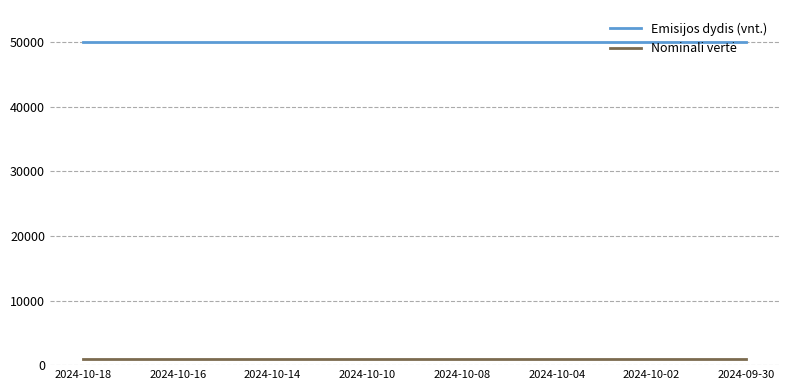

What is the maximum value shown in the chart?

50000